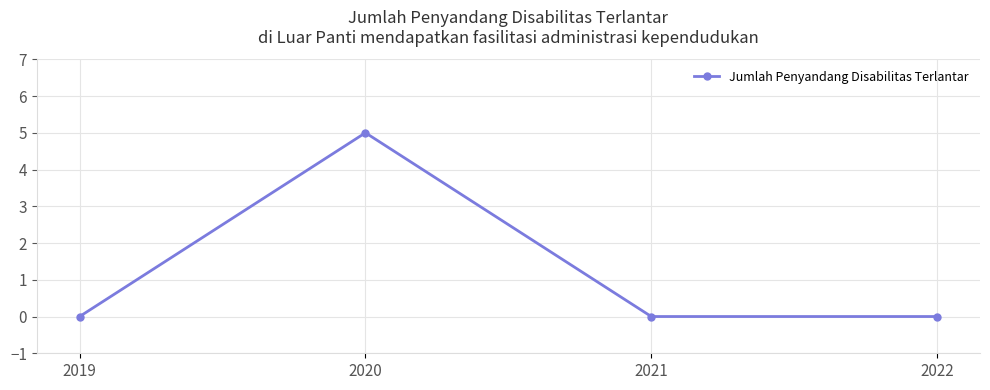

True or false: the data has more than 1 interior local peaks.

False